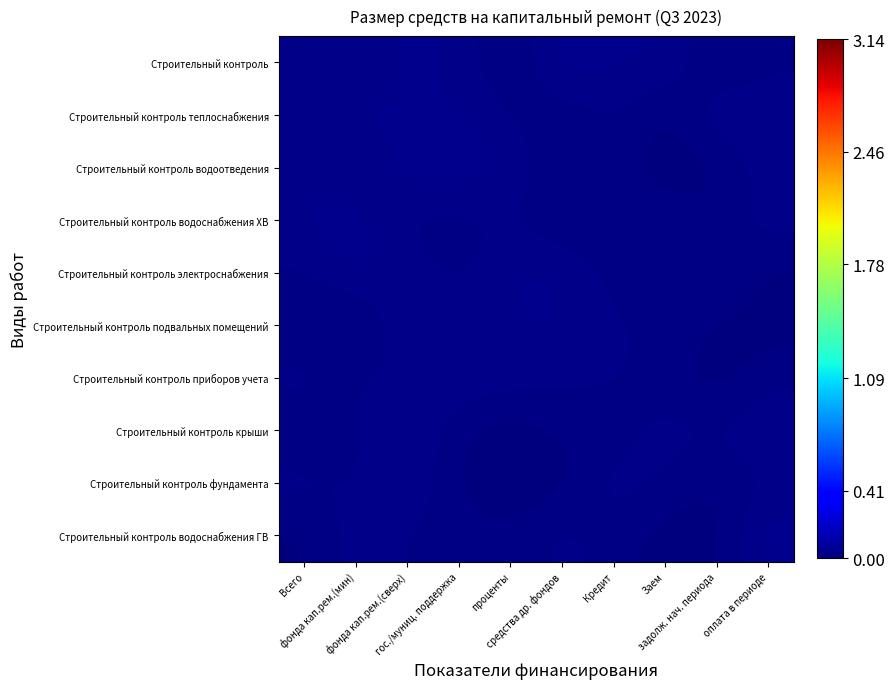

What is the total value across all series at Заем?

0.2